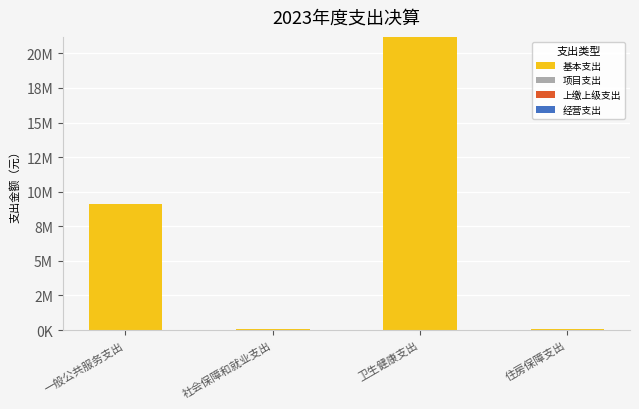

Are the bars horizontal?

No